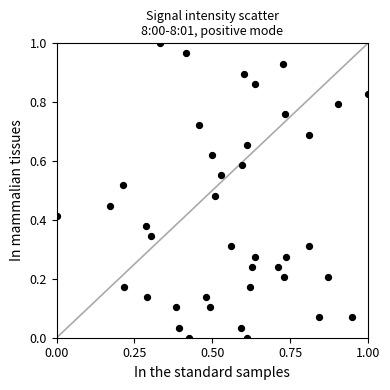

How many points are shown in the scatter plot?

40